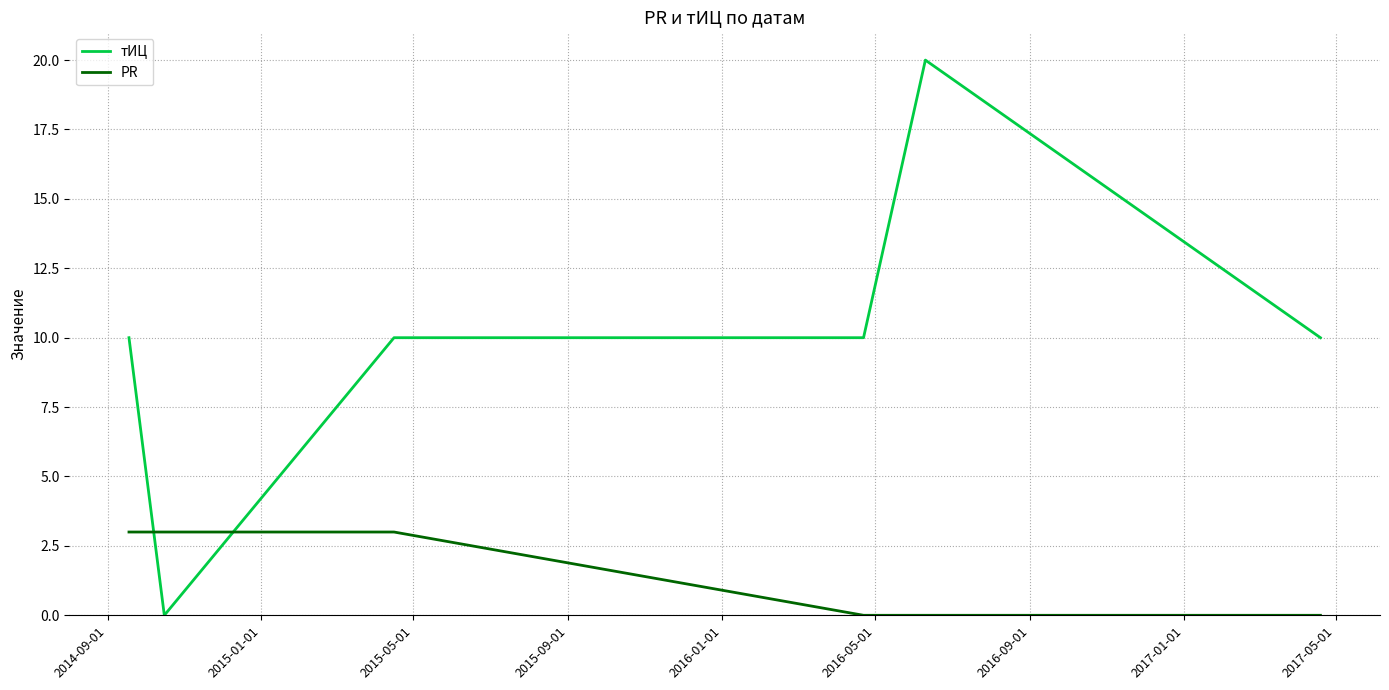

Which series has the widest spread of values?

тИЦ